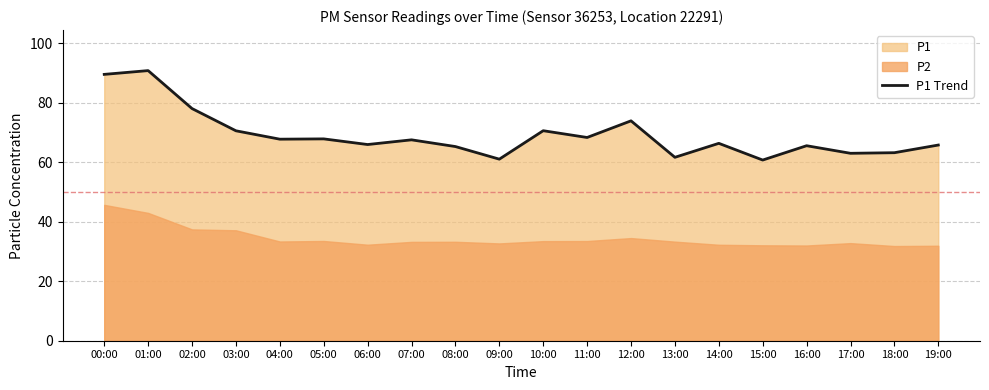

What is the ratio of the value at 11:00 to the value at 04:00?

1.0